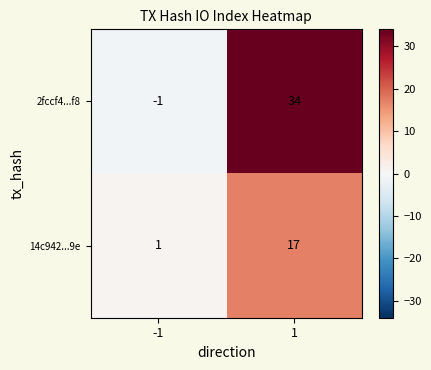

Which series has the widest spread of values?

2fccf4...f8